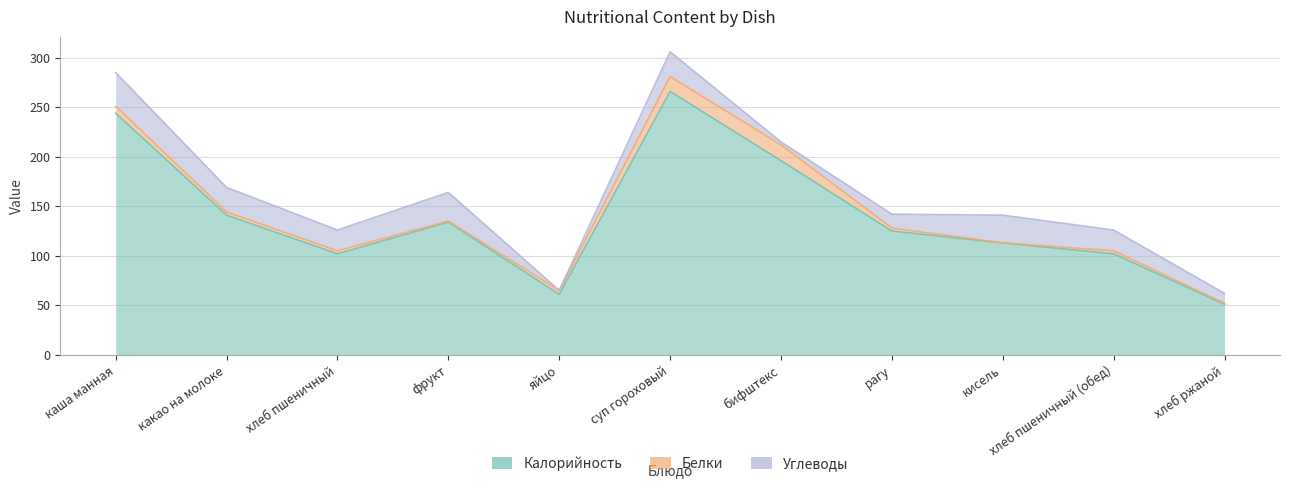

What is the lowest value of the Калорийность series?

51.0